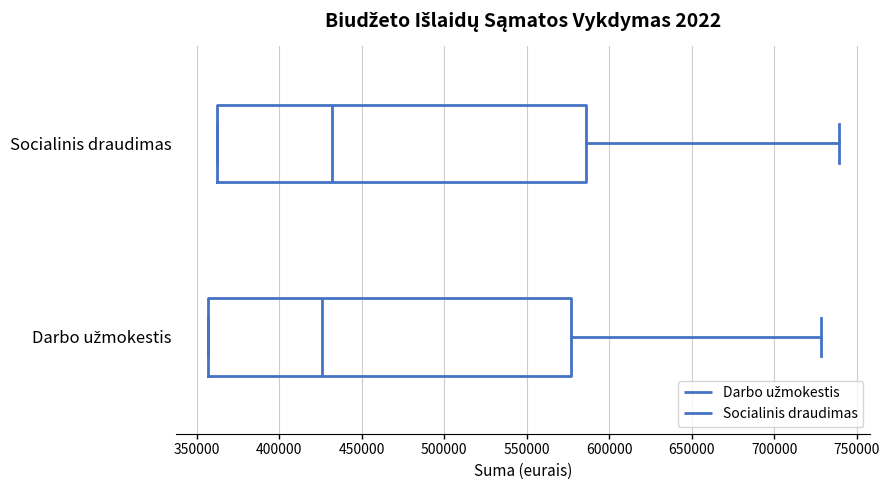

Which box has the furthest to the left median line?

Darbo užmokestis